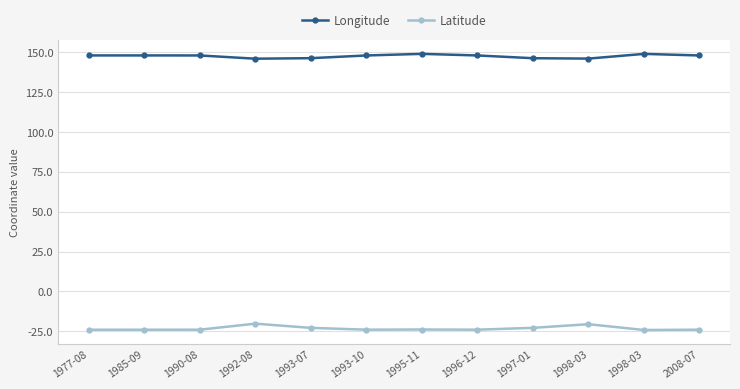

What is the difference between the Longitude values at 1997-01 and 1977-08?

1.7